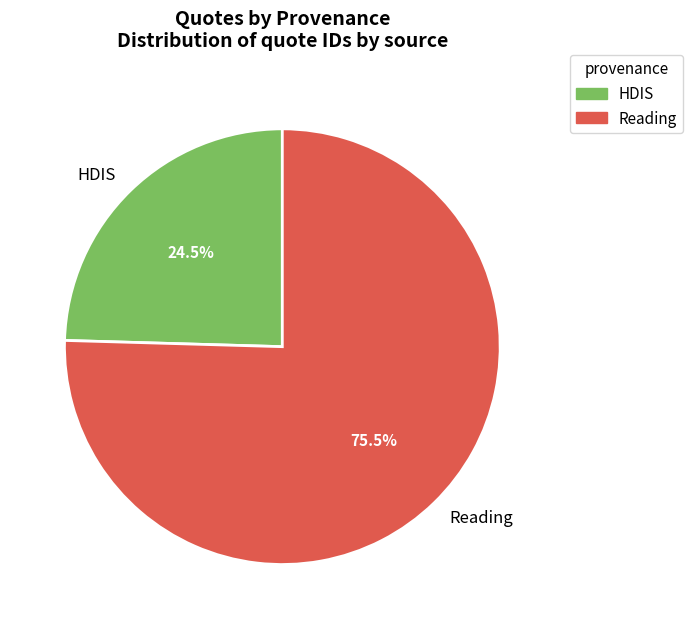

To the nearest percent, what is the difference between the largest and smallest slice percentages?

51%